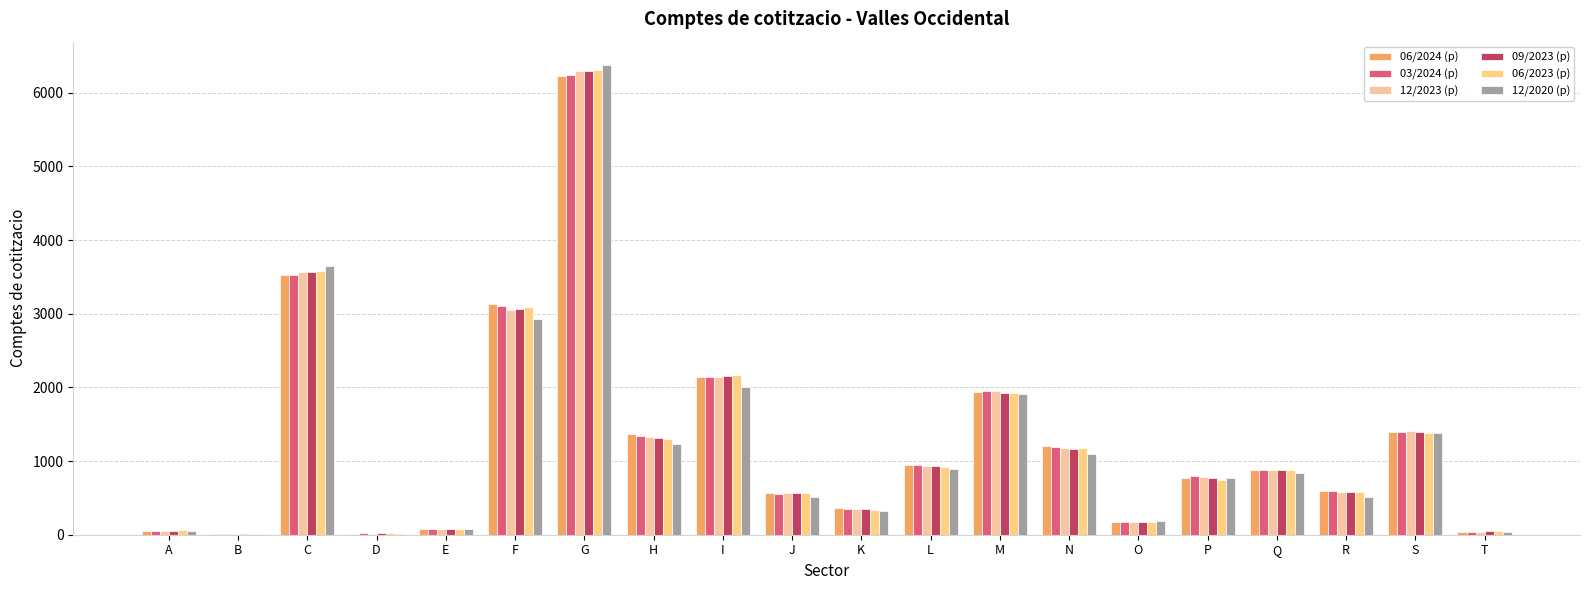

How many categories are shown in the chart?

20